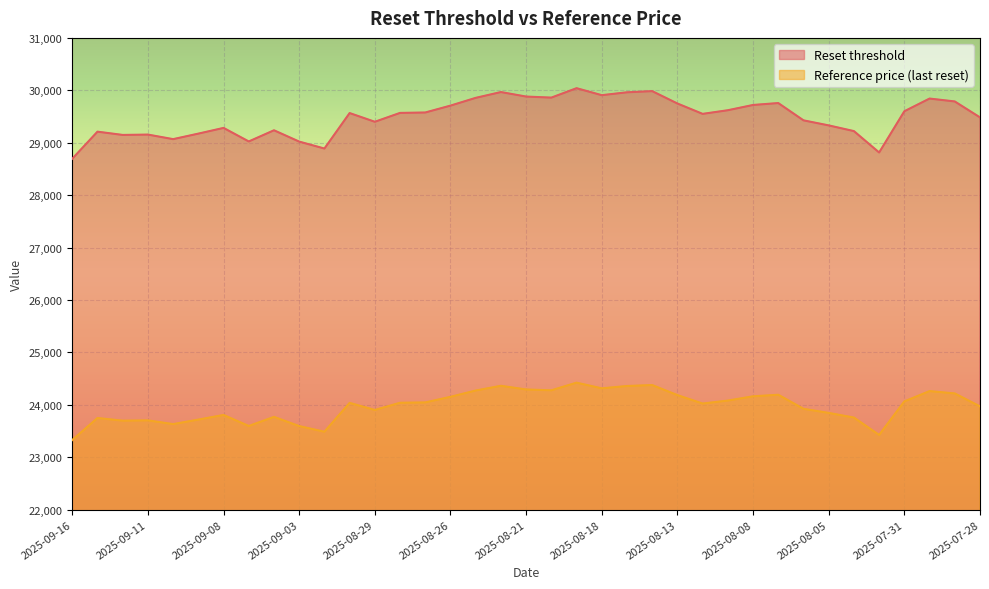

What are all the series names shown in the legend?

Reset threshold, Reference price (last reset)